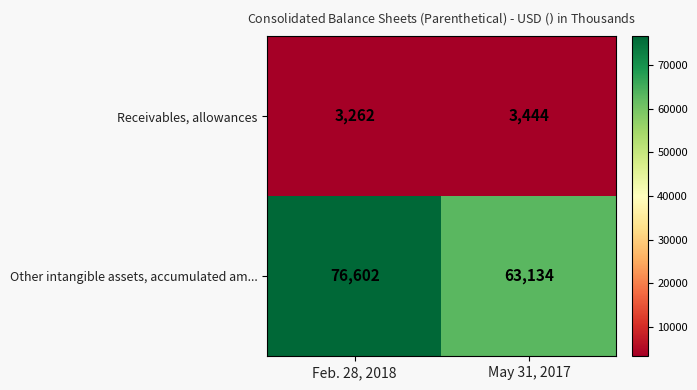

Reading right to left, list all the values displayed in this chart.

Receivables, allowances: May 31, 2017=3444	Feb. 28, 2018=3262
Other intangible assets, accumulated am...: May 31, 2017=63134	Feb. 28, 2018=76602